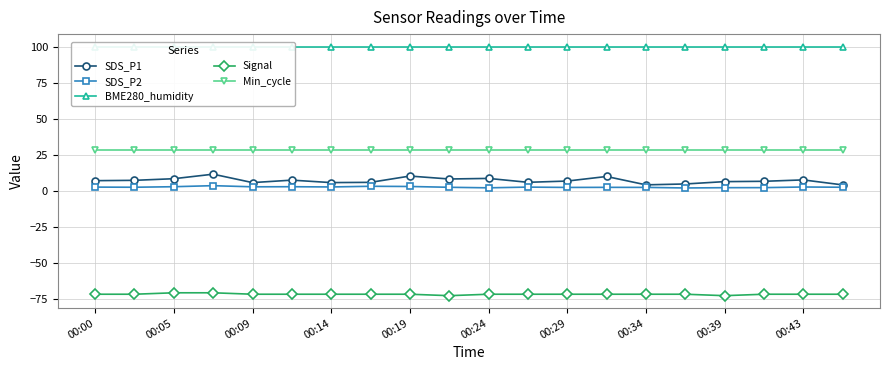

True or false: BME280_humidity has a value of 150.3 at 19.

False